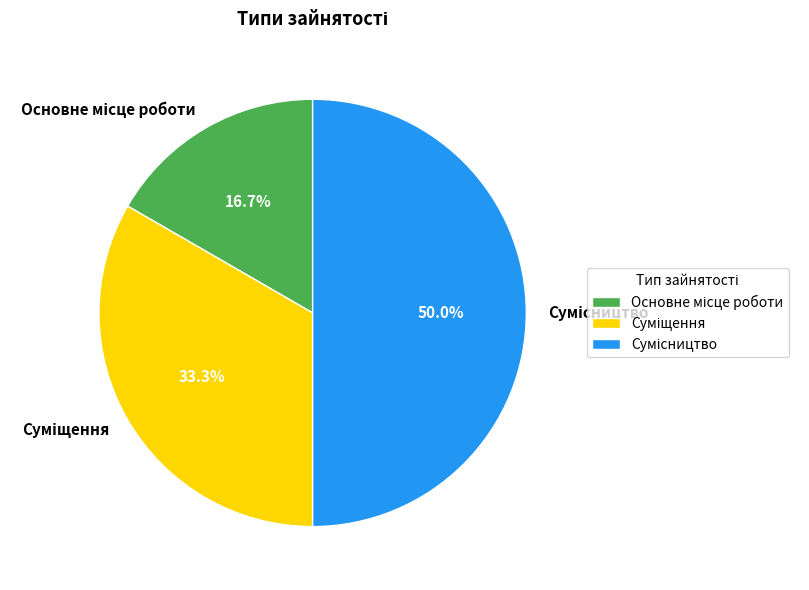

Which category has the biggest portion of the pie?

Сумісництво